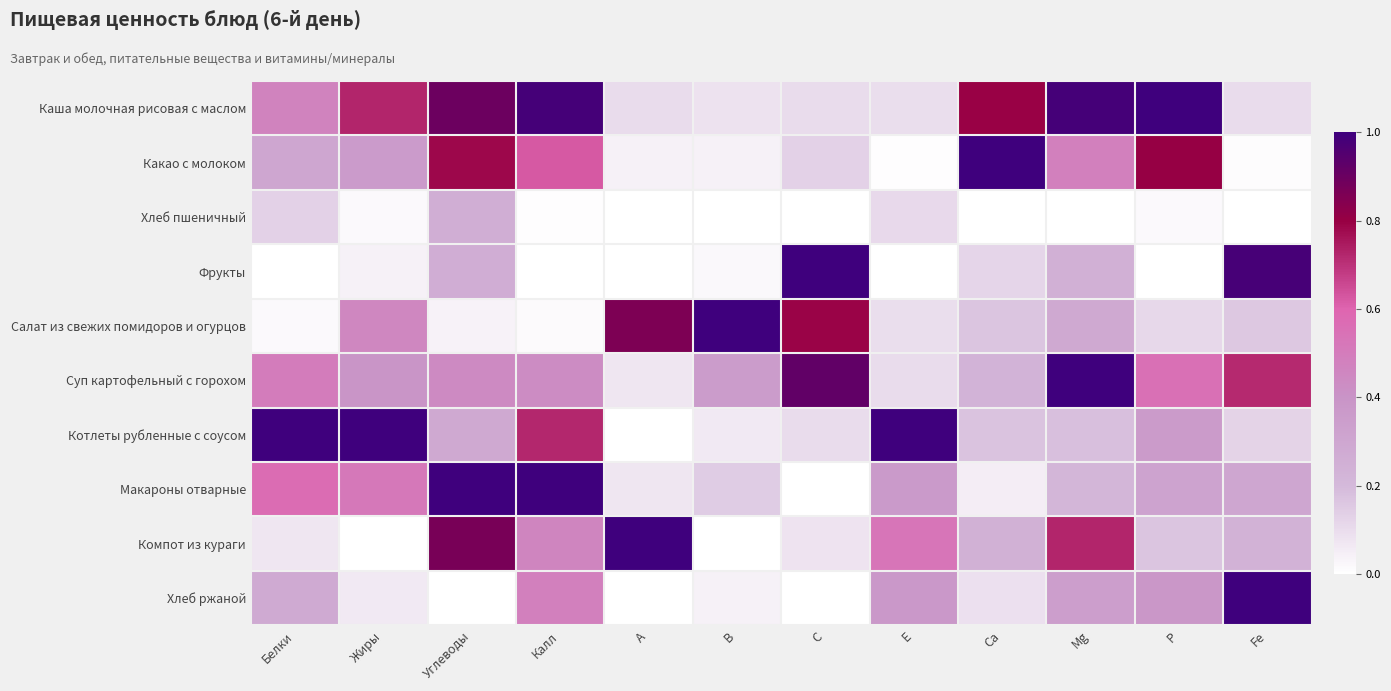

Reading right to left, extract all data points from this chart.

Каша молочная рисовая с маслом: Fe=0.1	P=1.0	Mg=1.0	Са=0.8	Е=0.1	С=0.1	В=0.1	А=0.1	Калл=1.0	Углеводы=0.9	Жиры=0.7	Белки=0.5
Какао с молоком: Fe=0.0	P=0.8	Mg=0.5	Са=1.0	Е=0.0	С=0.1	В=0.0	А=0.0	Калл=0.6	Углеводы=0.8	Жиры=0.4	Белки=0.3
Хлеб пшеничный: Fe=0.0	P=0.0	Mg=0.0	Са=0.0	Е=0.1	С=0.0	В=0.0	А=0.0	Калл=0.0	Углеводы=0.3	Жиры=0.0	Белки=0.1
Фрукты: Fe=1.0	P=0.0	Mg=0.2	Са=0.1	Е=0.0	С=1.0	В=0.0	А=0.0	Калл=0.0	Углеводы=0.3	Жиры=0.0	Белки=0.0
Салат из свежих помидоров и огурцов: Fe=0.2	P=0.1	Mg=0.3	Са=0.2	Е=0.1	С=0.8	В=1.0	А=0.9	Калл=0.0	Углеводы=0.0	Жиры=0.5	Белки=0.0
Суп картофельный с горохом: Fe=0.7	P=0.5	Mg=1.0	Са=0.2	Е=0.1	С=0.9	В=0.4	А=0.1	Калл=0.4	Углеводы=0.4	Жиры=0.4	Белки=0.5
Котлеты рубленные с соусом: Fe=0.1	P=0.4	Mg=0.2	Са=0.2	Е=1.0	С=0.1	В=0.1	А=0.0	Калл=0.7	Углеводы=0.3	Жиры=1.0	Белки=1.0
Макароны отварные: Fe=0.3	P=0.3	Mg=0.2	Са=0.1	Е=0.4	С=0.0	В=0.1	А=0.1	Калл=1.0	Углеводы=1.0	Жиры=0.5	Белки=0.6
Компот из кураги: Fe=0.2	P=0.2	Mg=0.7	Са=0.2	Е=0.5	С=0.1	В=0.0	А=1.0	Калл=0.5	Углеводы=0.9	Жиры=0.0	Белки=0.1
Хлеб ржаной: Fe=1.0	P=0.4	Mg=0.3	Са=0.1	Е=0.4	С=0.0	В=0.0	А=0.0	Калл=0.5	Углеводы=0.0	Жиры=0.1	Белки=0.3